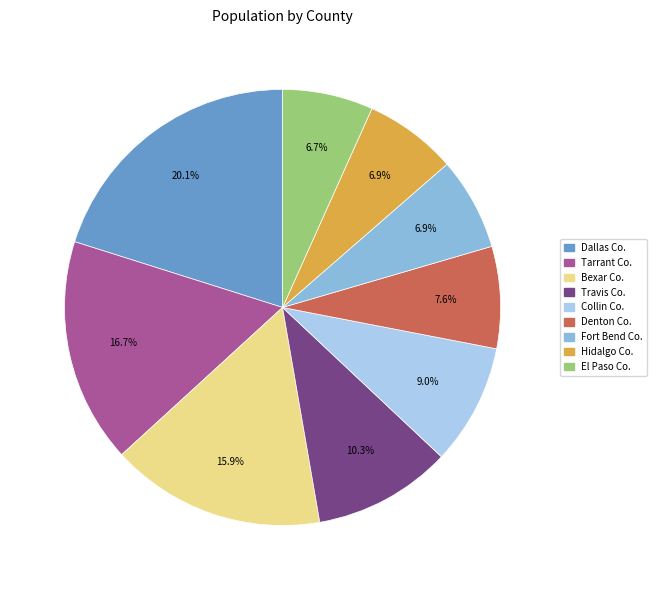

Does any single category account for the majority?

No